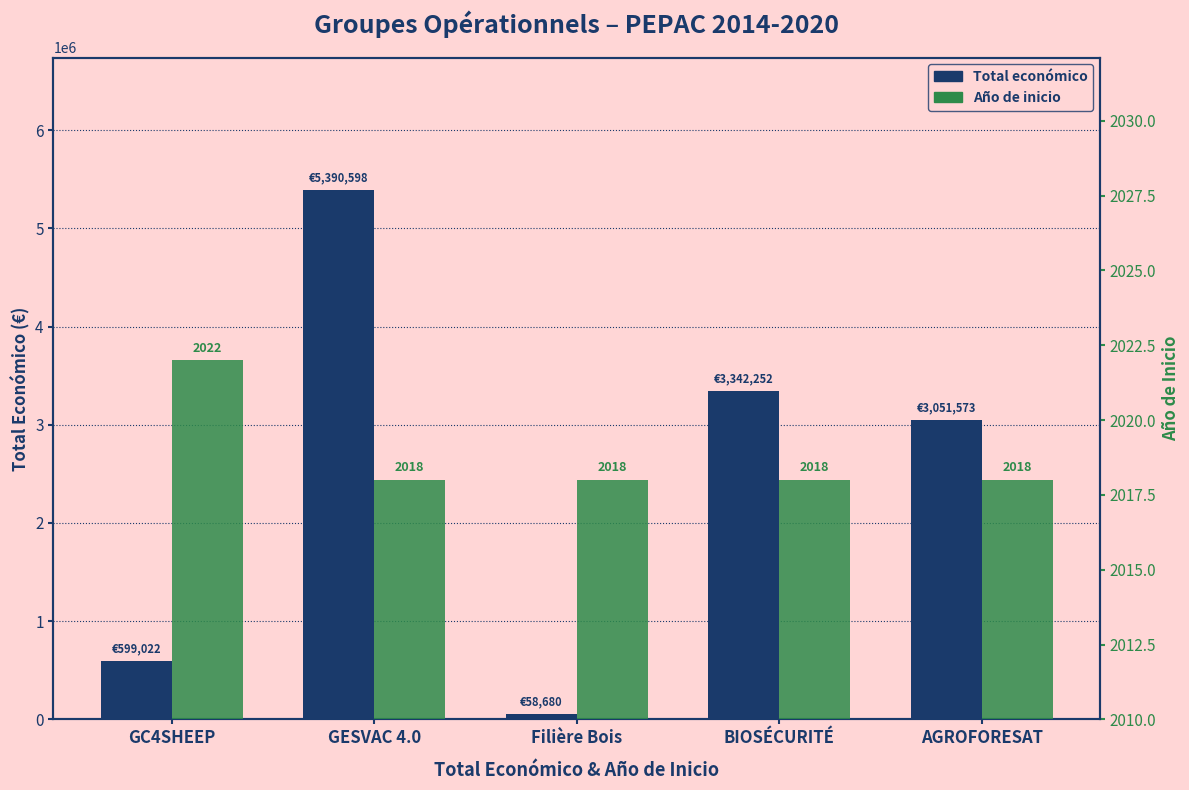

At which label does Año de inicio reach its minimum?

GESVAC 4.0